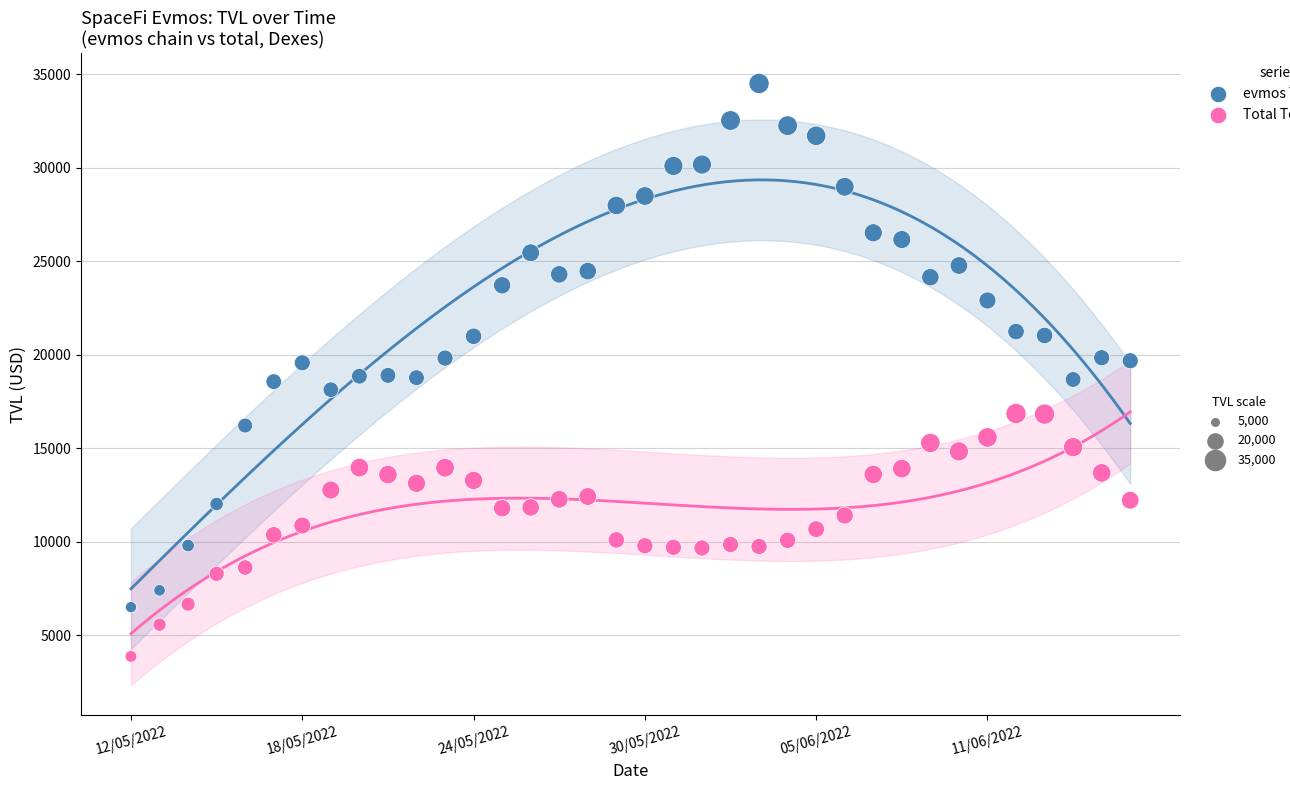

Across all data points, what is the range of Y values (max minus min)?

30637.1